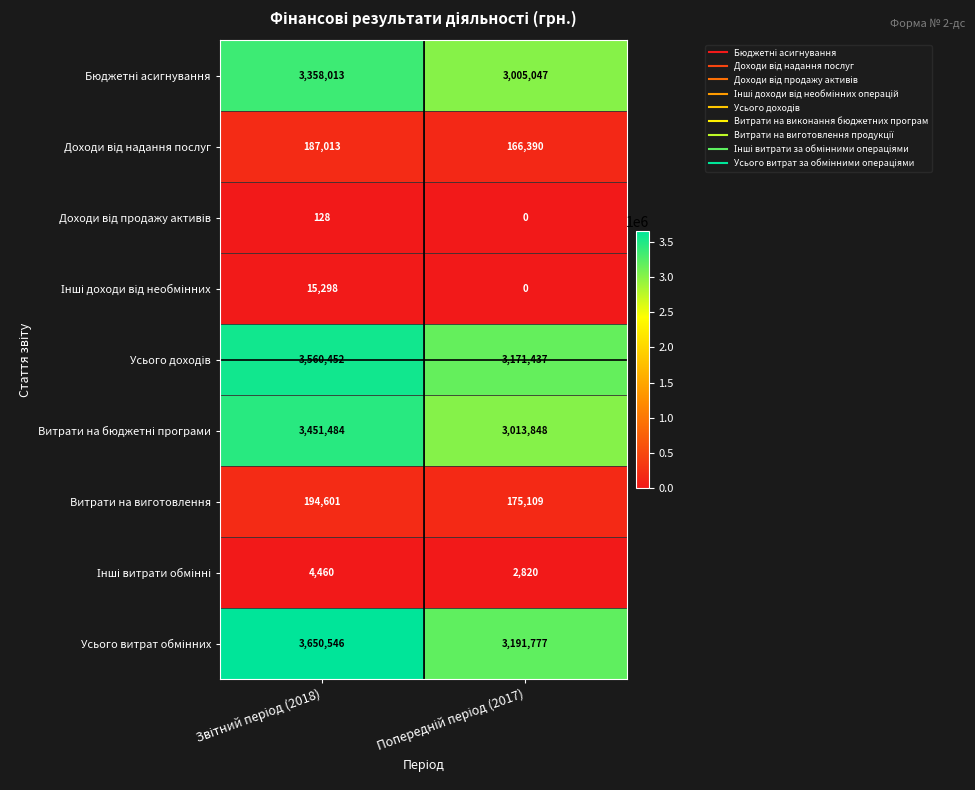

What is the highest value of the Витрати на виготовлення series?

194601